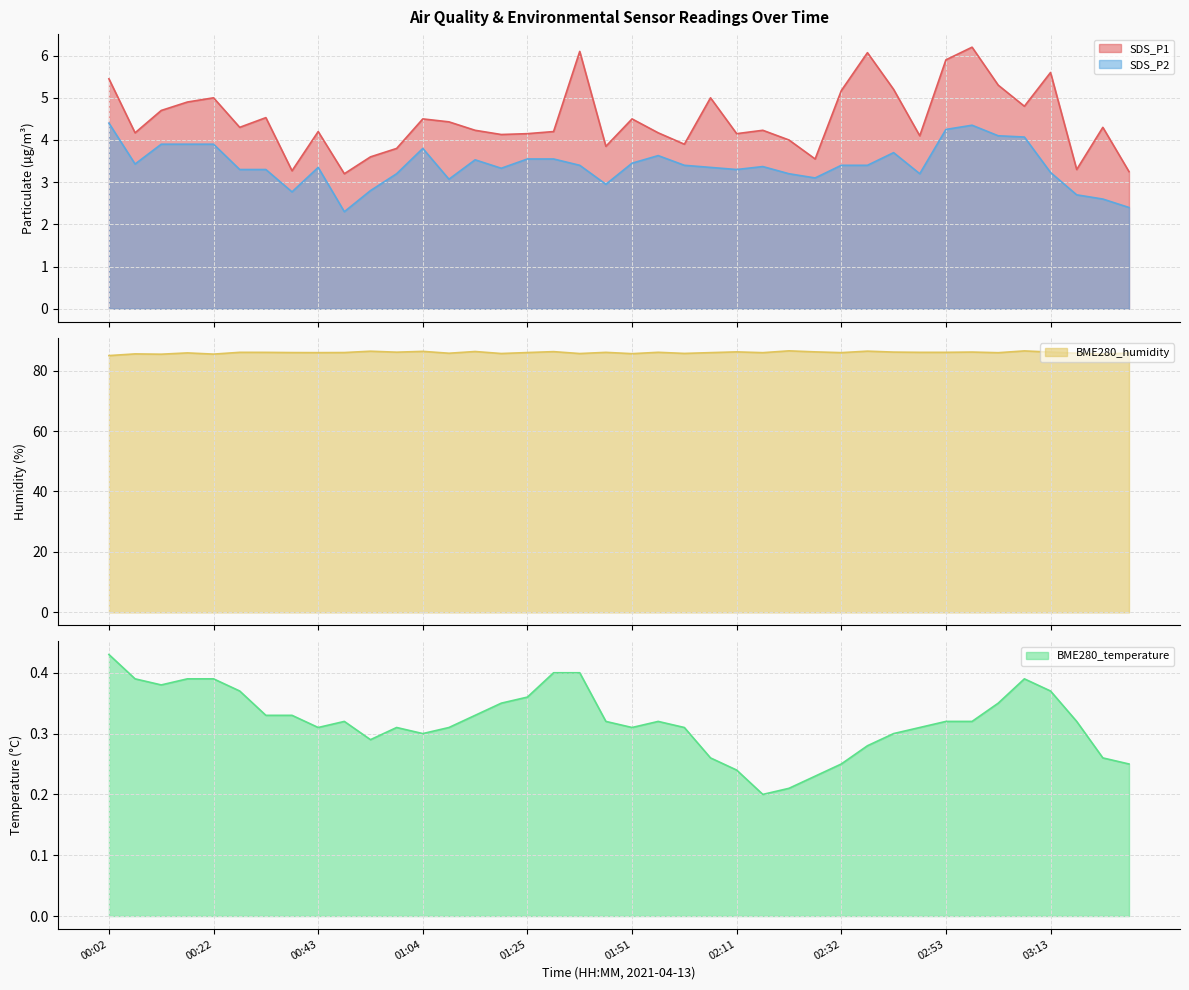

True or false: BME280_temperature and SDS_P2 intersect in this chart.

False